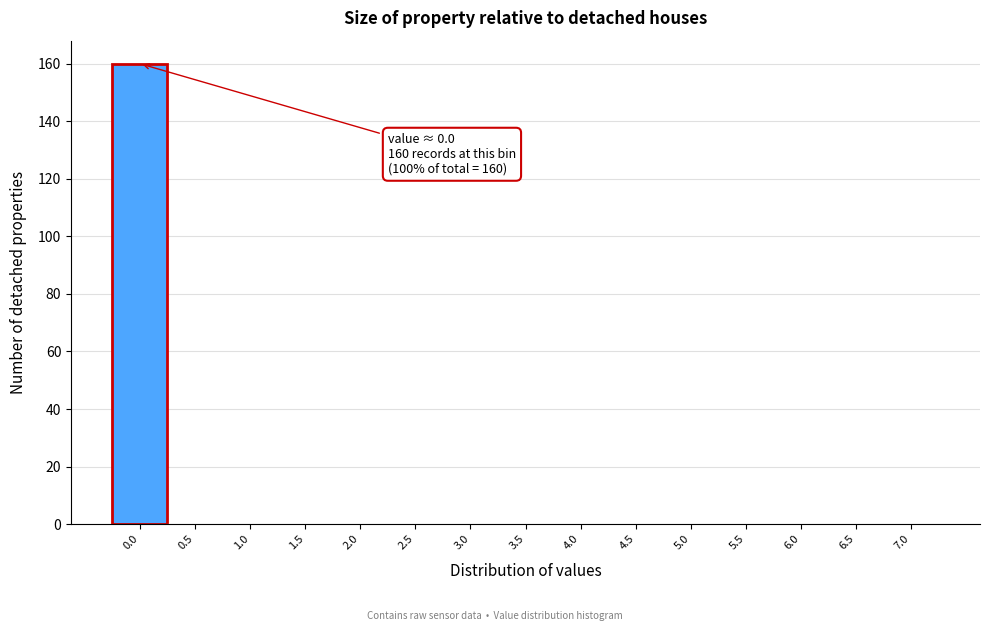

Reading left to right, extract all data points from this chart.

0.0=160	0.5=0	1.0=0	1.5=0	2.0=0	2.5=0	3.0=0	3.5=0	4.0=0	4.5=0	5.0=0	5.5=0	6.0=0	6.5=0	7.0=0